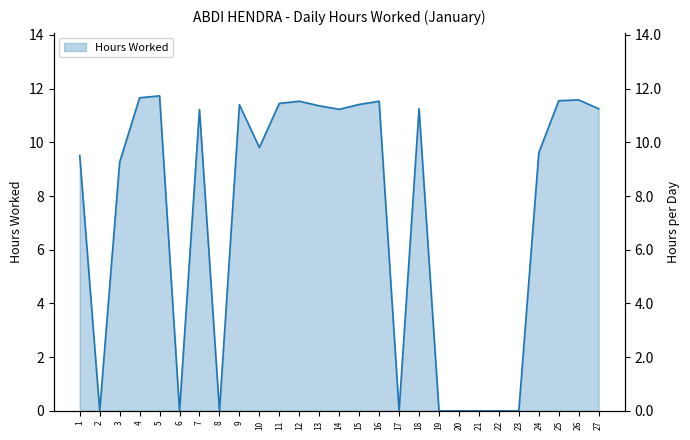

Rank the categories by value from highest to lowest.

5, 4, 26, 25, 12, 16, 11, 15, 9, 13, 18, 27, 14, 7, 10, 24, 1, 3, 2, 6, 8, 17, 19, 20, 21, 22, 23